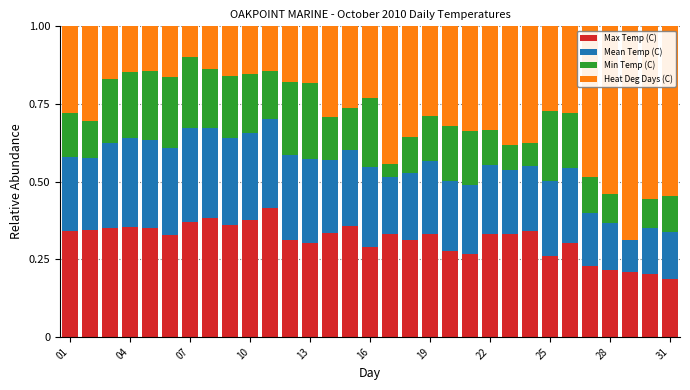

Does the chart contain stacked bars?

Yes